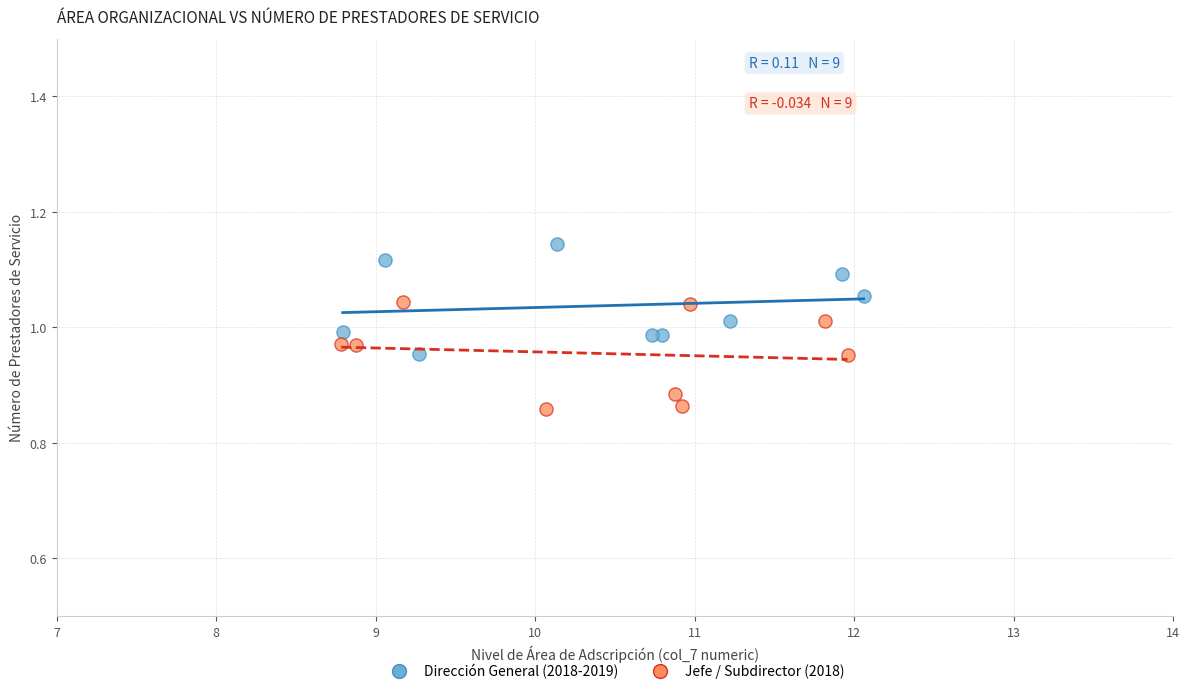

Which series reaches the minimum Y coordinate?

Jefe / Subdirector (2018)